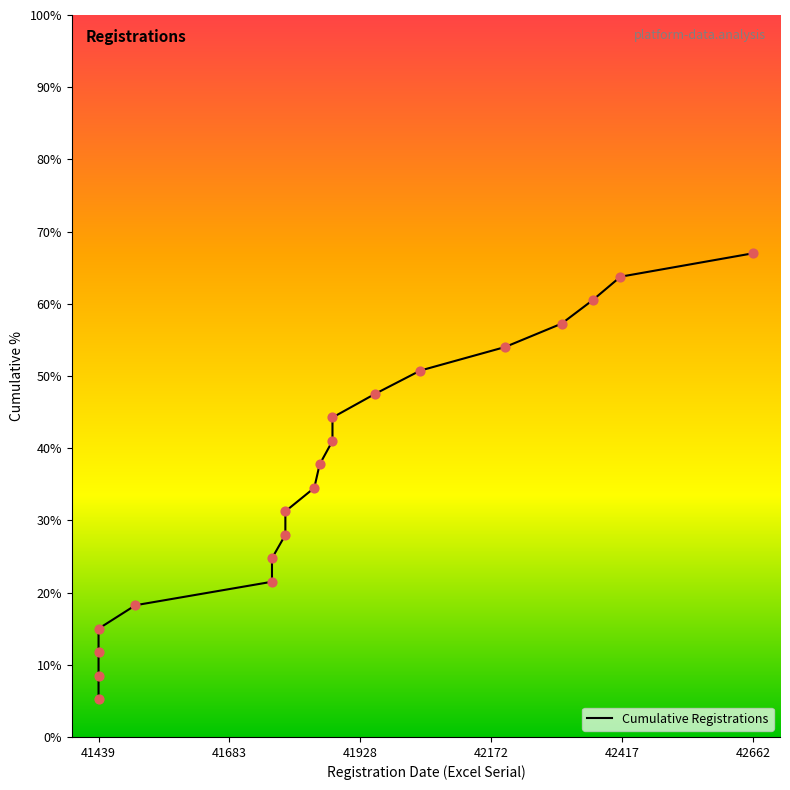

What is the ratio of the value at 41508 to the value at 42662?

0.3